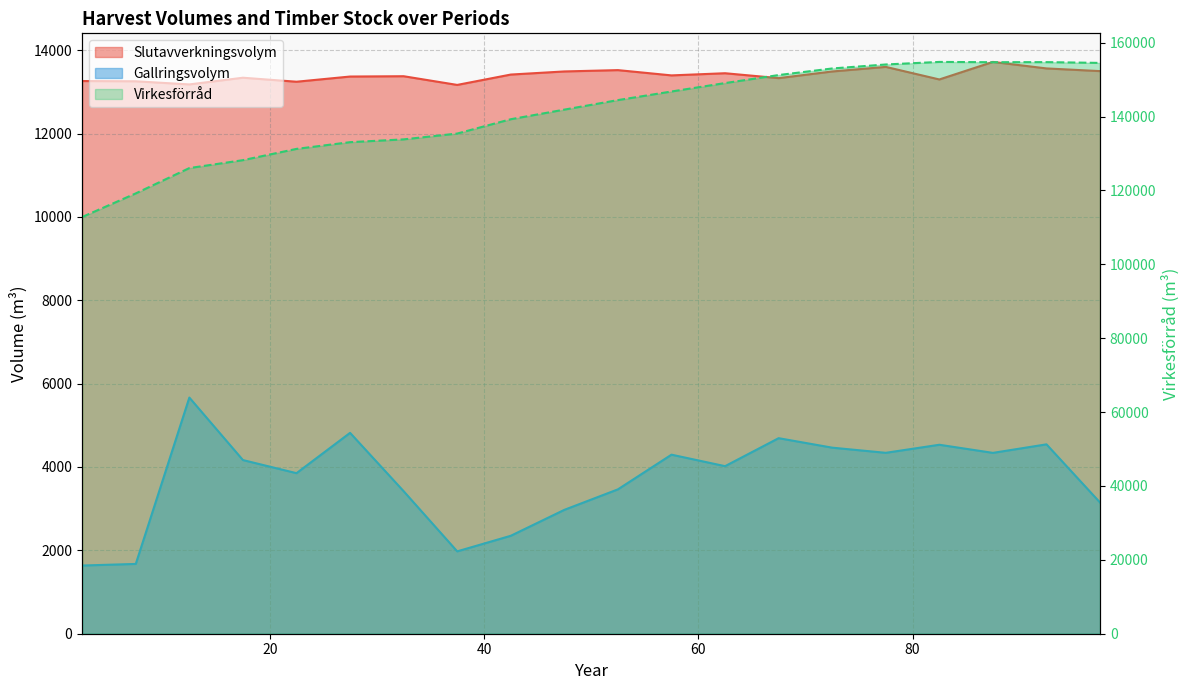

Reading left to right, what are all the values shown in this chart?

Slutavverkningsvolym: 13260.1	13254.2	13178.9	13339.8	13243.4	13368.0	13375.5	13166.8	13415.4	13490.1	13522.0	13395.3	13447.2	13329.7	13489.5	13599.5	13297.9	13718.5	13562.6	13498.2
Gallringsvolym: 1636.3	1674.5	5666.1	4166.5	3851.8	4819.1	3419.4	1976.0	2349.9	2972.0	3463.7	4295.8	4020.0	4691.5	4464.0	4340.3	4533.7	4338.9	4543.6	3147.1
Virkesförråd: 112811.7	119198.8	126054.8	128197.5	131246.3	133065.5	133823.3	135397.7	139276.0	141876.1	144456.0	146782.3	149064.8	151233.4	153015.5	154097.2	154789.1	154713.0	154734.8	154523.1